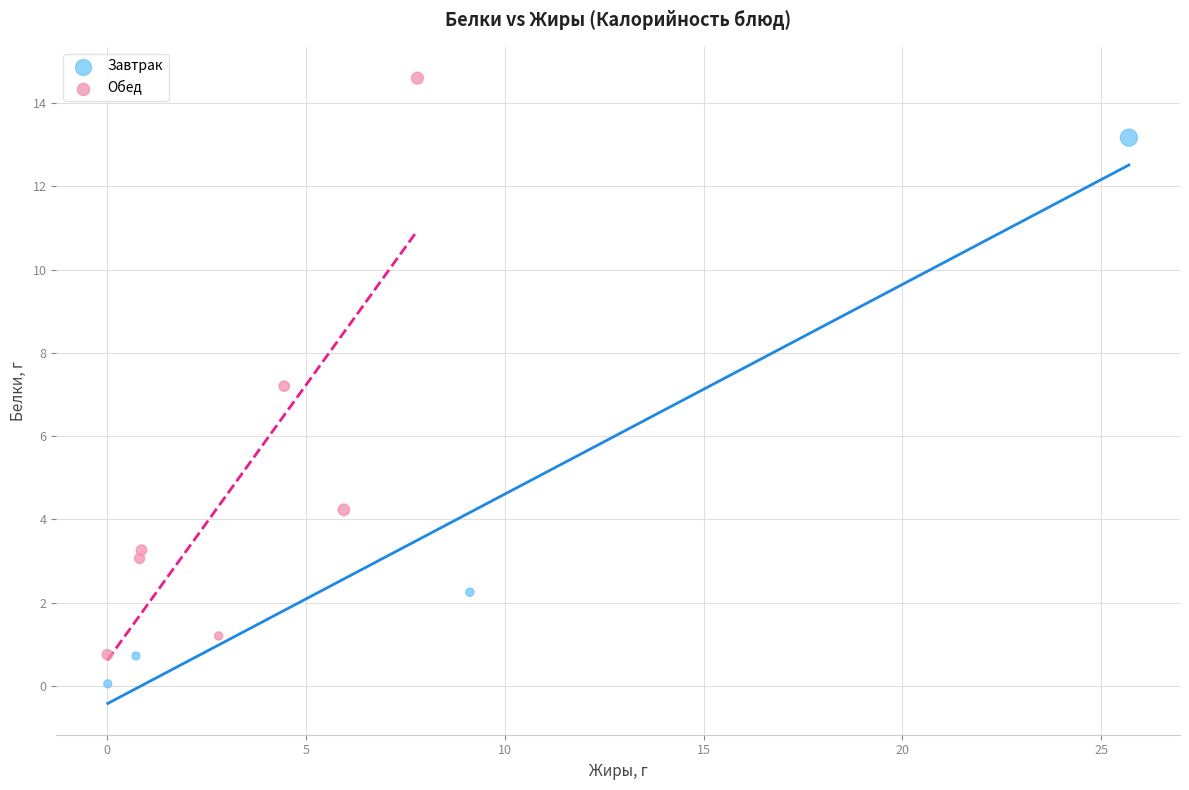

Which series contains the highest Y value?

Обед